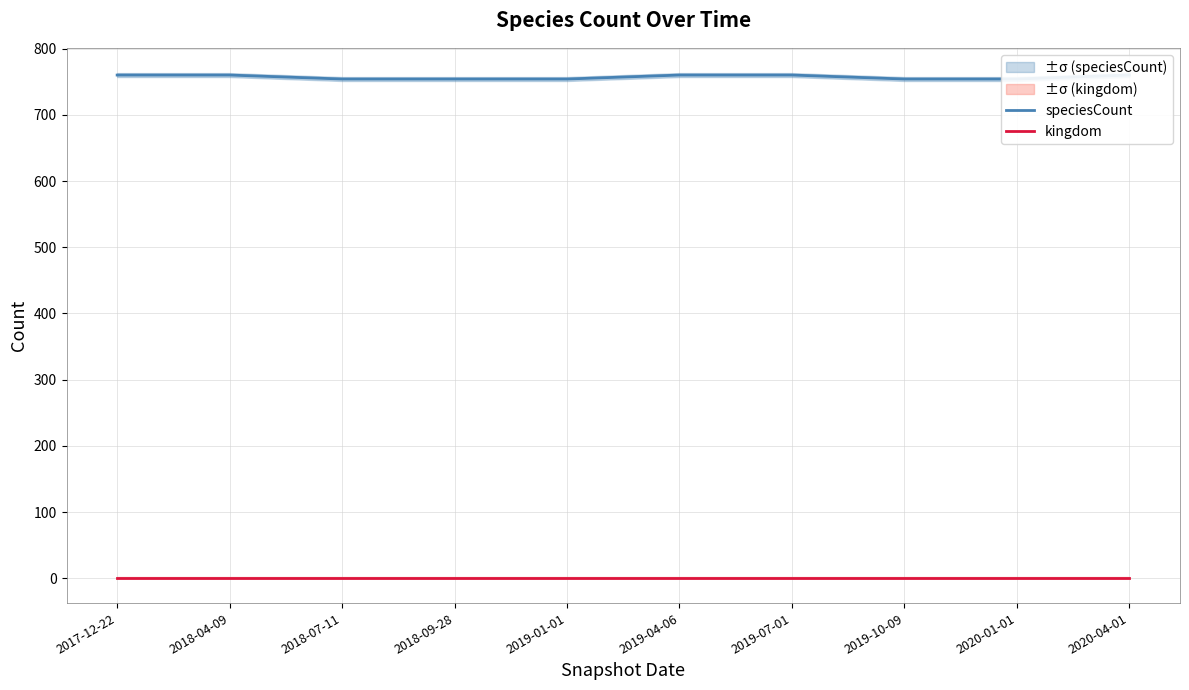

Which series has the largest total across all categories?

speciesCount